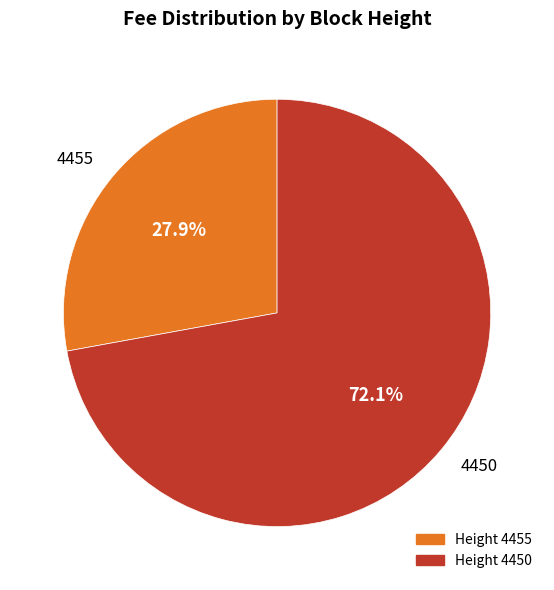

How many slices are in this pie chart?

2